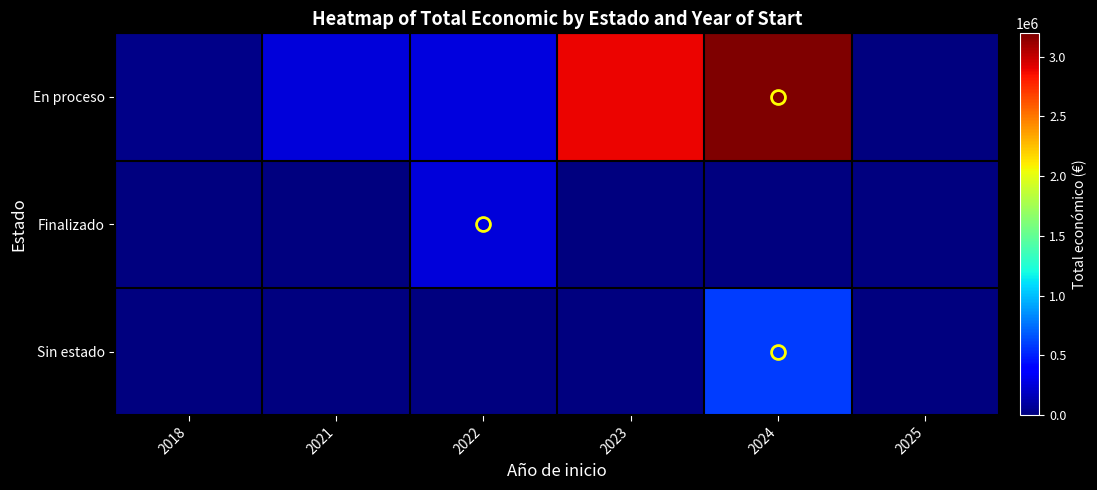

Which series has the widest spread of values?

En proceso